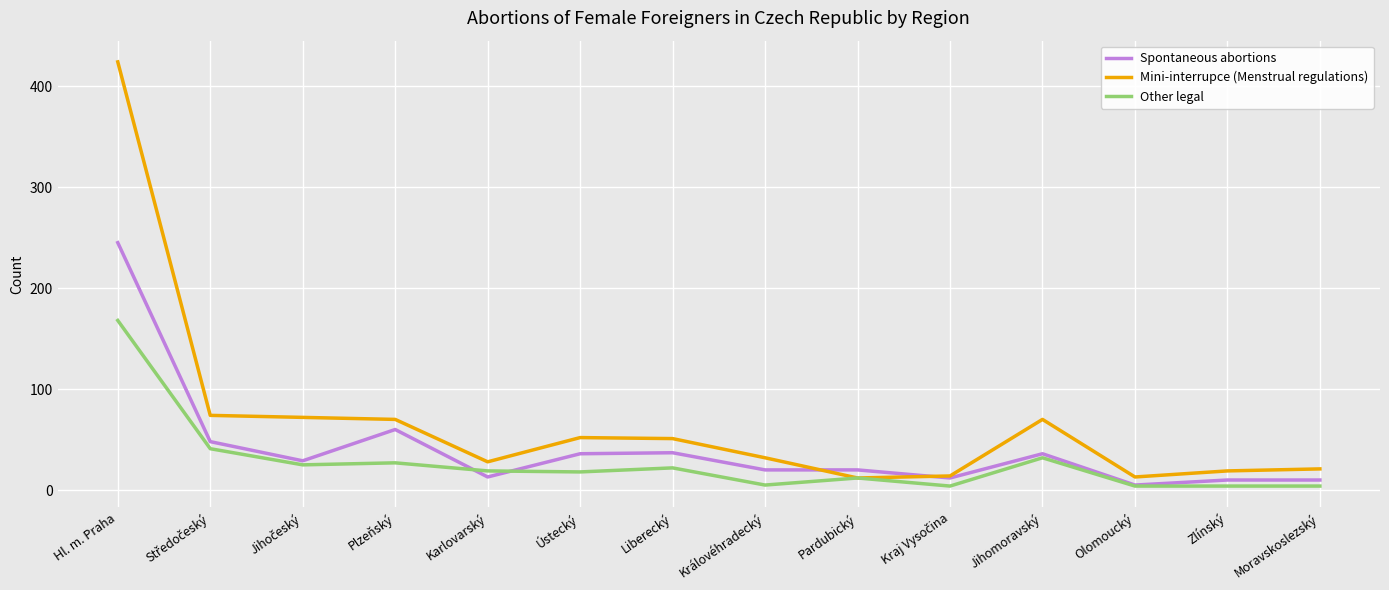

List the series in order of their overall mean, lowest first.

Other legal, Spontaneous abortions, Mini-interrupce (Menstrual regulations)